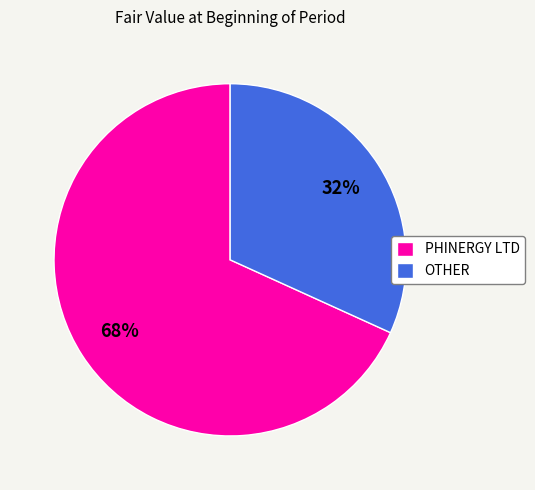

Approximately how many times larger is the value at OTHER compared to PHINERGY LTD?

0.5